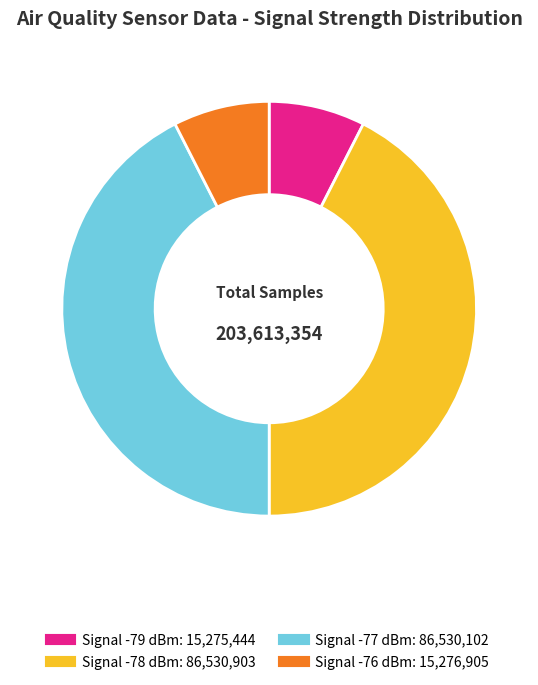

Count the number of slices in the pie.

4